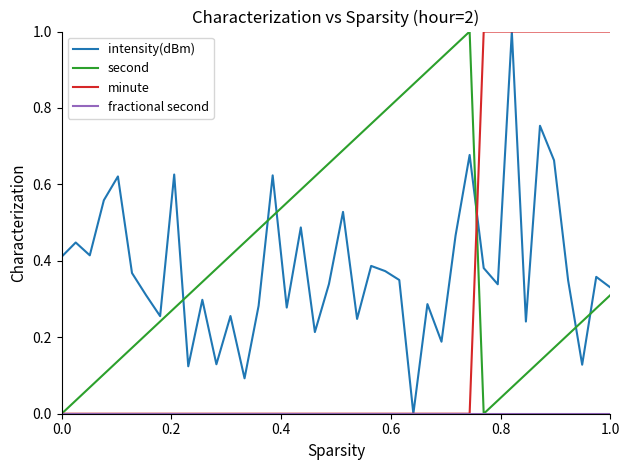

Is this an area chart (filled region under the line)?

No